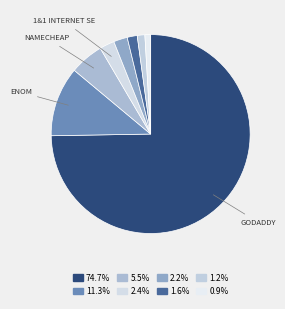

How many segments does this pie chart have?

8